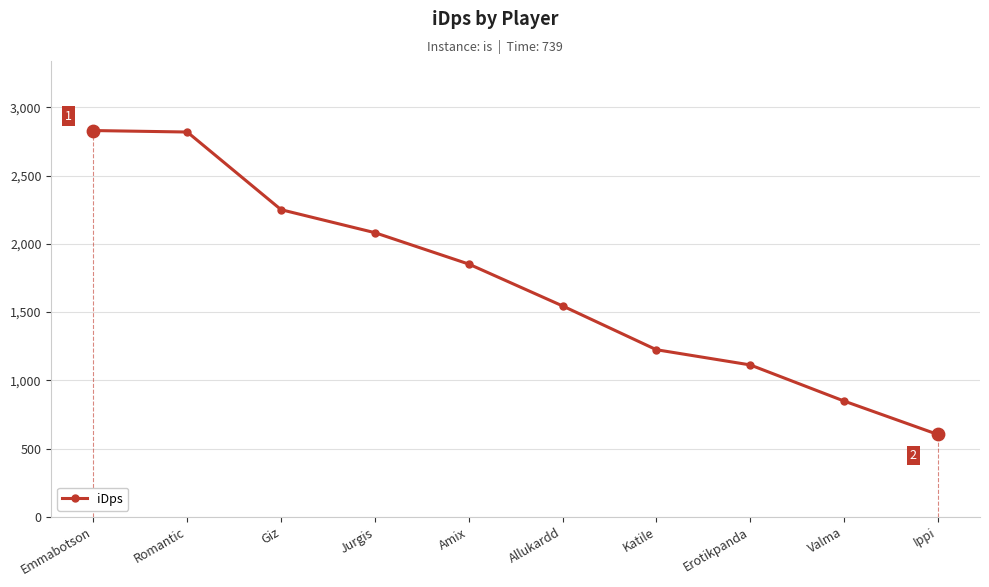

Approximately how many times larger is the value at Ippi compared to Allukardd?

0.4